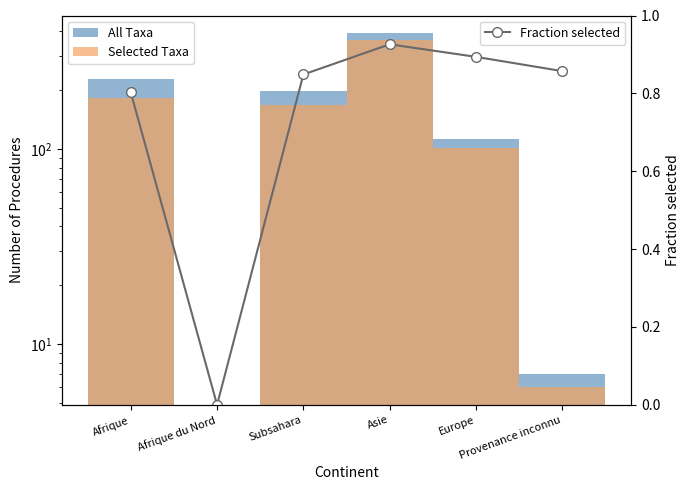

Where does the All Taxa series first go above 198?

Afrique